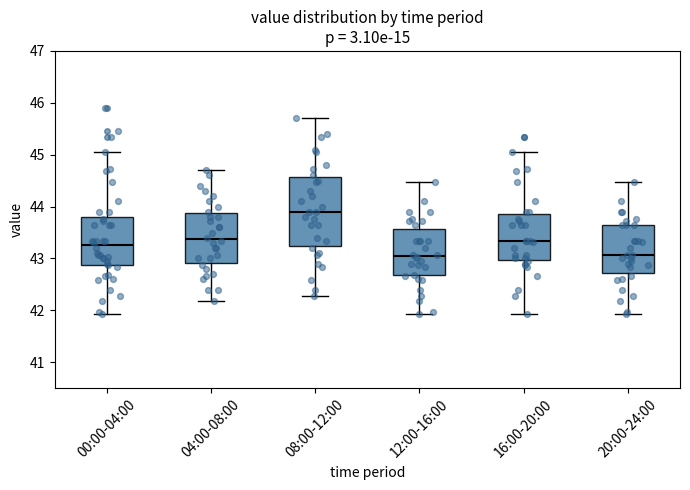

Where does the upper whisker of the box for 16:00-20:00 end on the y-axis? The values are not printed on the chart, so give them approximately, as read against the axis.

45.1